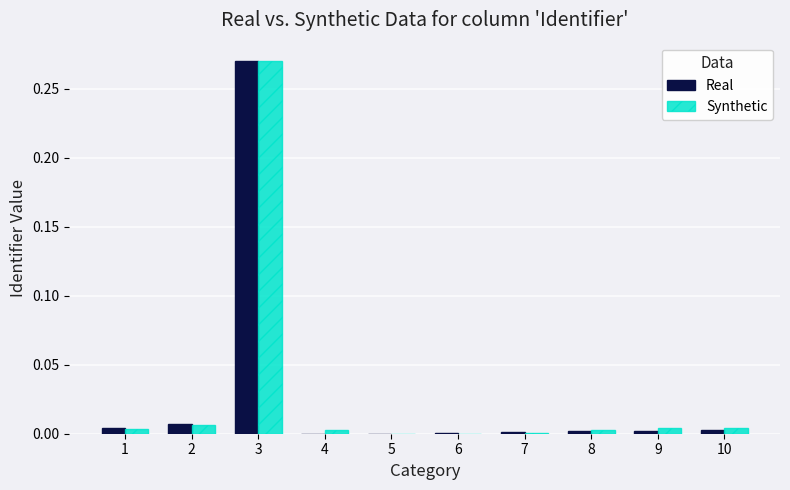

At which label does Real reach its peak?

3